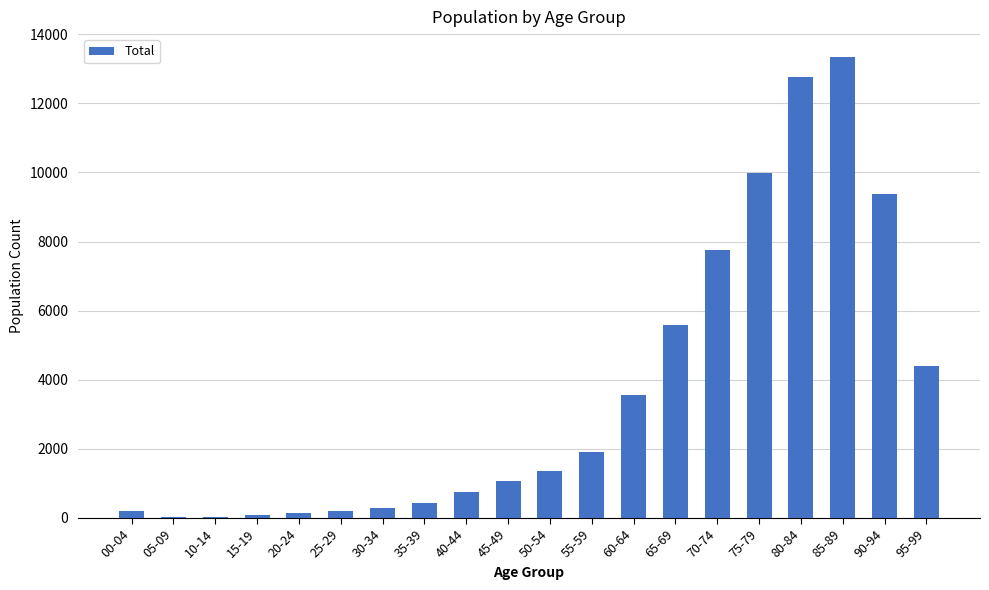

What is the greatest value displayed?

13335